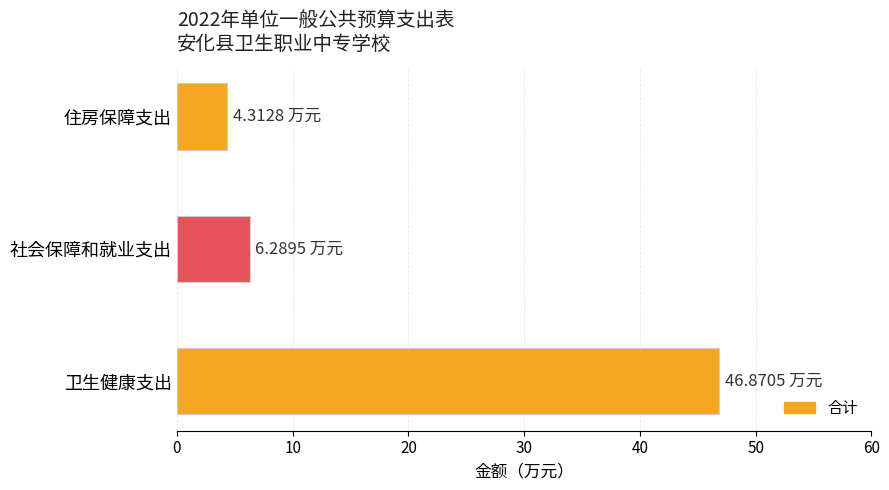

List the labels in order of value, smallest first.

住房保障支出, 社会保障和就业支出, 卫生健康支出